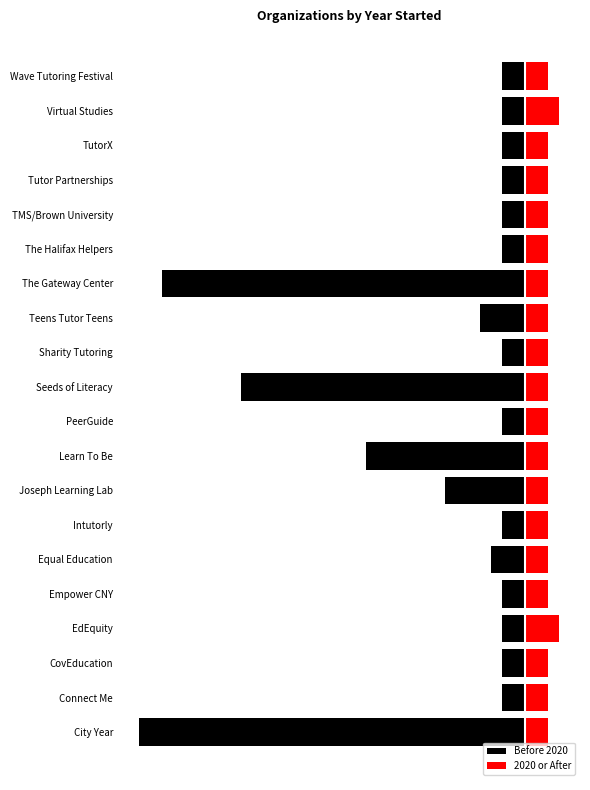

Is it true that 2020 or After equals 1 at Teens Tutor Teens?

False